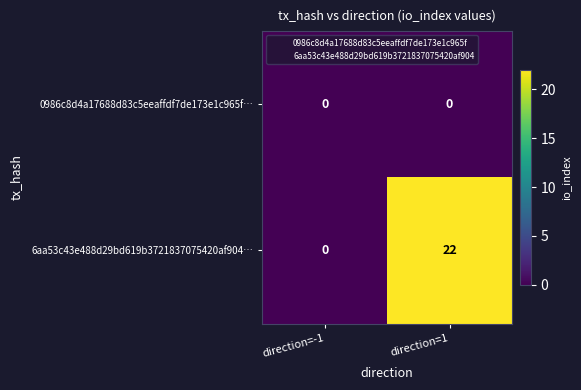

How many data points does each series have?

2